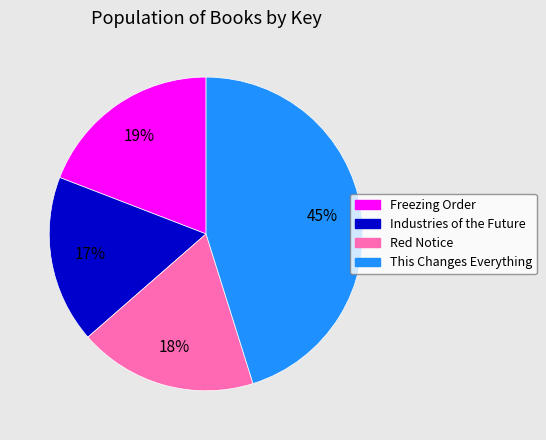

What is the largest slice in the pie chart?

This Changes Everything